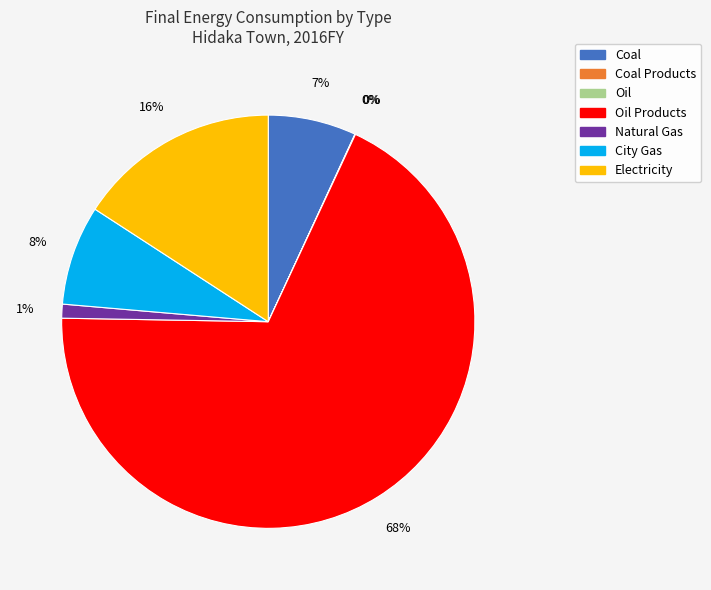

Does any single category account for the majority?

Yes